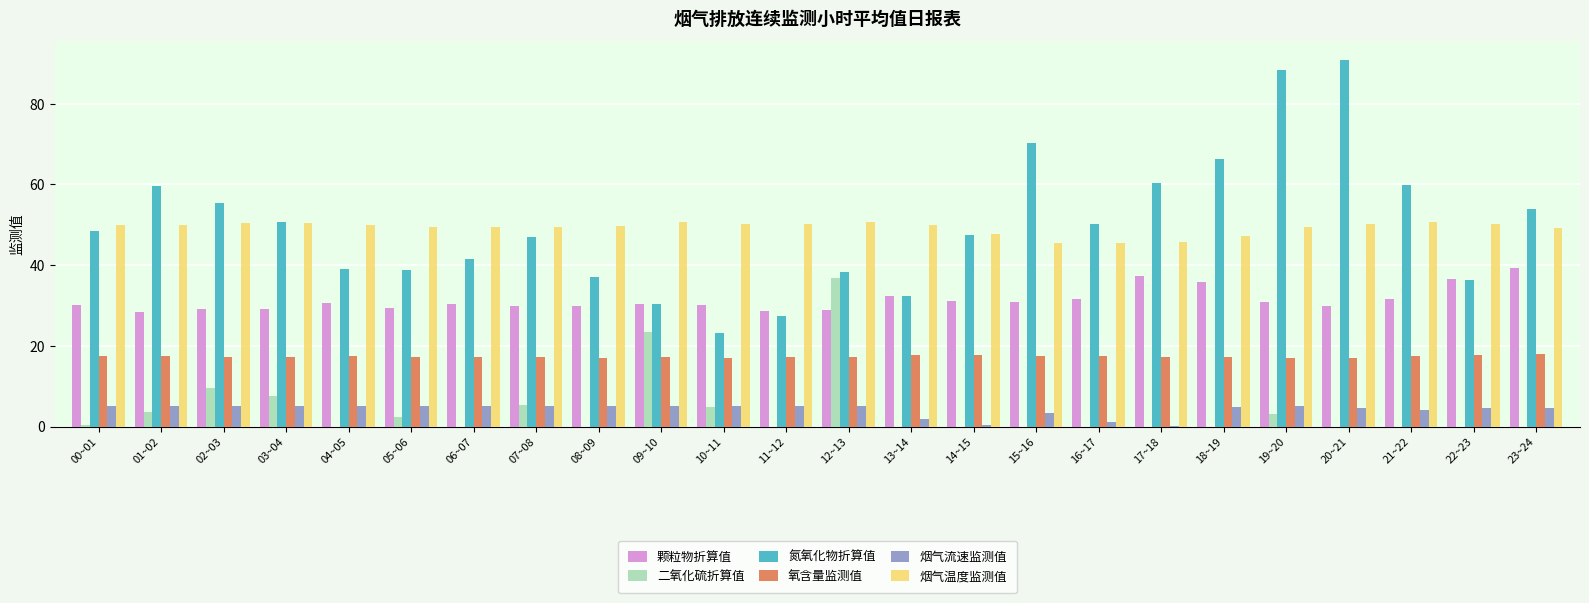

What is the sum of the 氮氧化物折算值 values at 21~22 and 23~24?

113.7